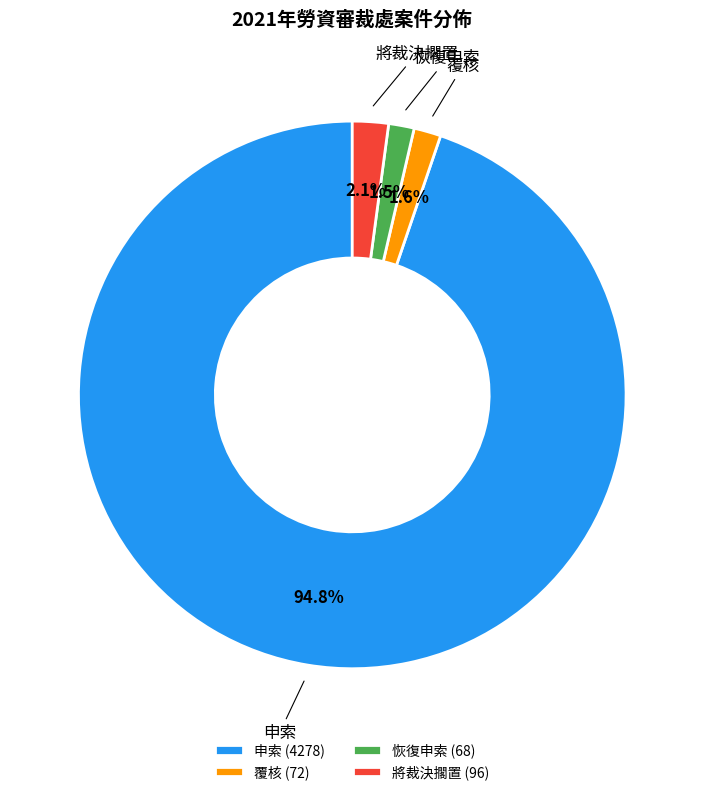

To the nearest percent, what is the combined percentage of 恢復申索 and 將裁決擱置?

4%